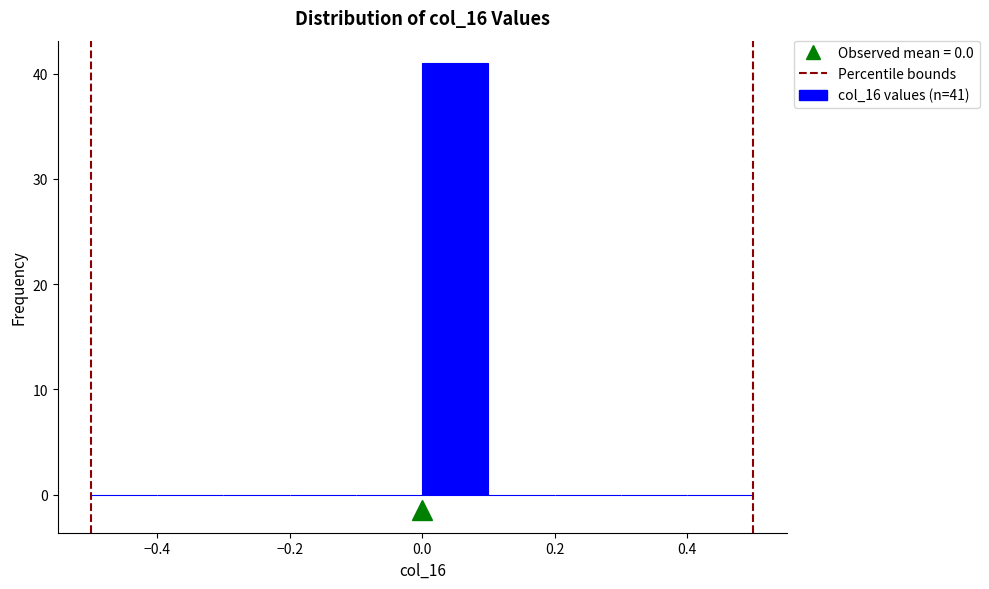

Over which range of the x-axis is the bar tallest?

0.0 to 0.1